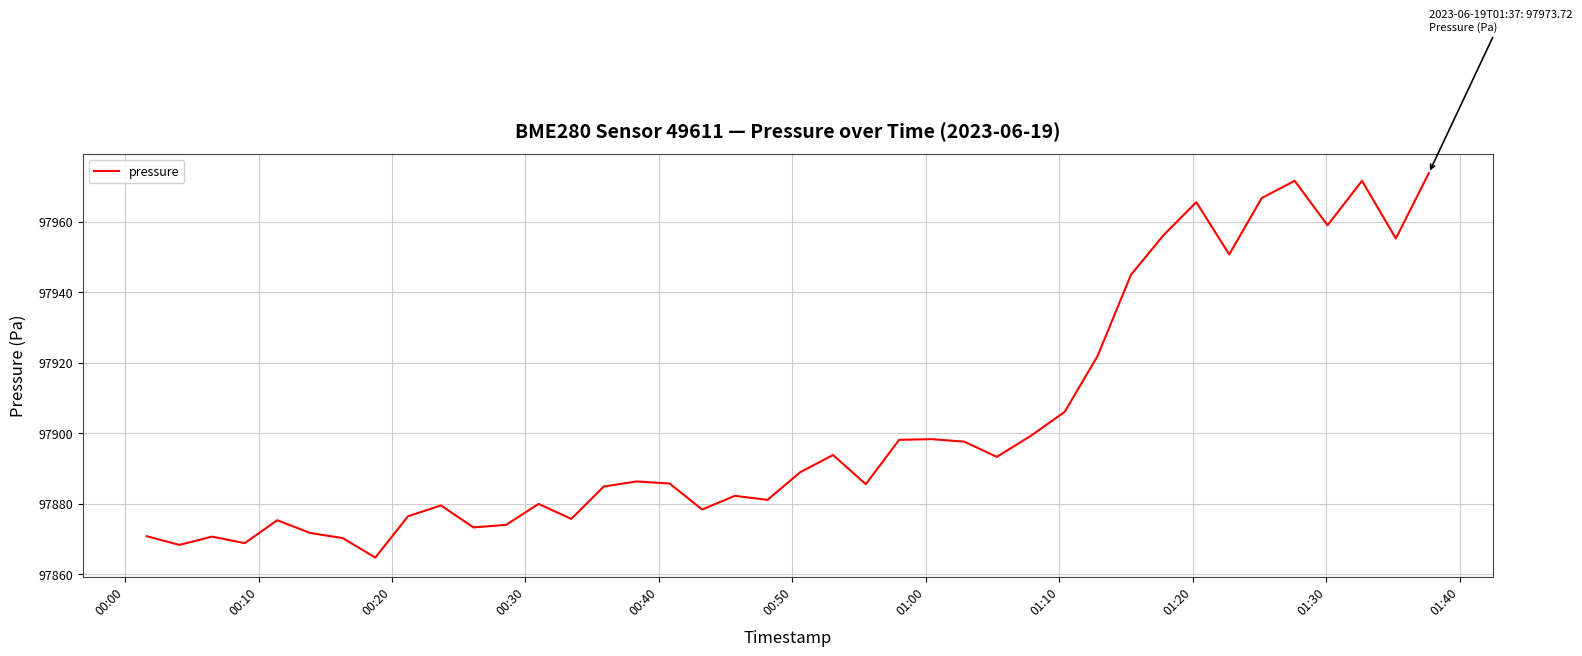

Count the number of data series in this chart.

1